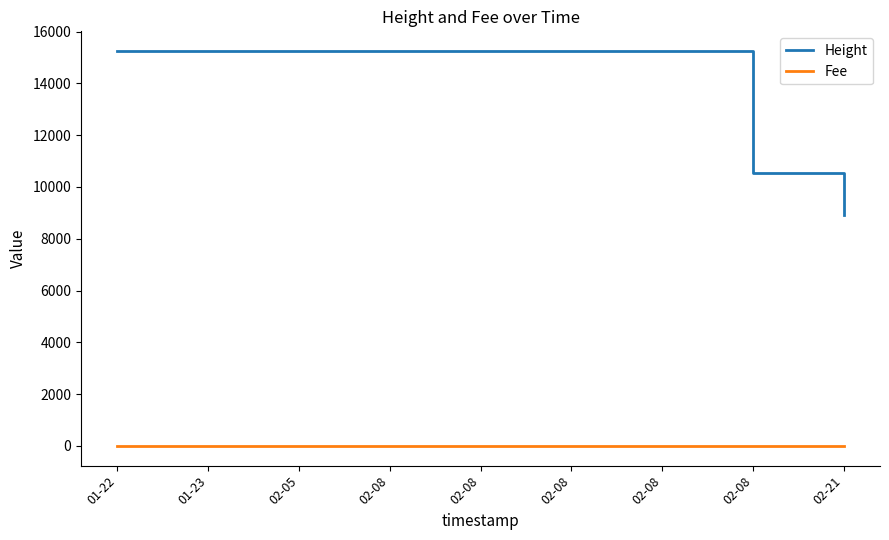

The value of Fee at 01-23 is 10.7. True or false?

True